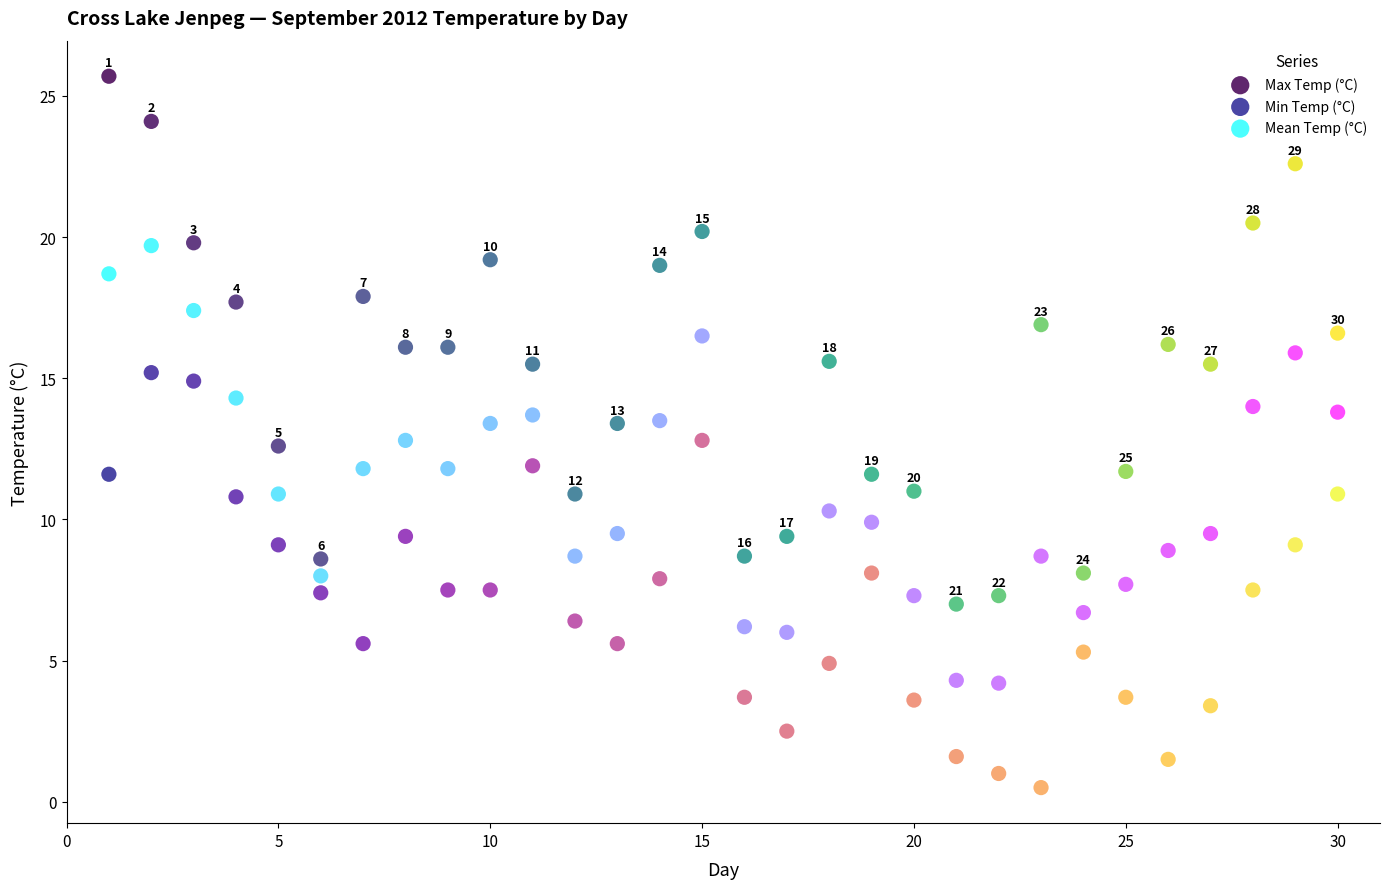

Which series contains the highest Y value?

Max Temp (°C)